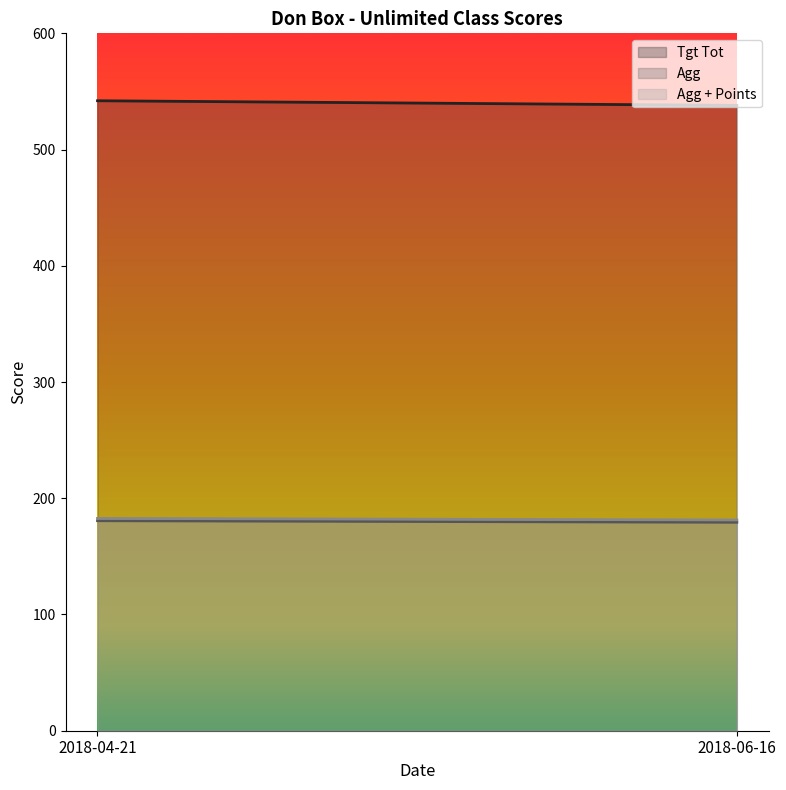

At which label does Agg + Points reach its minimum?

2018-06-16